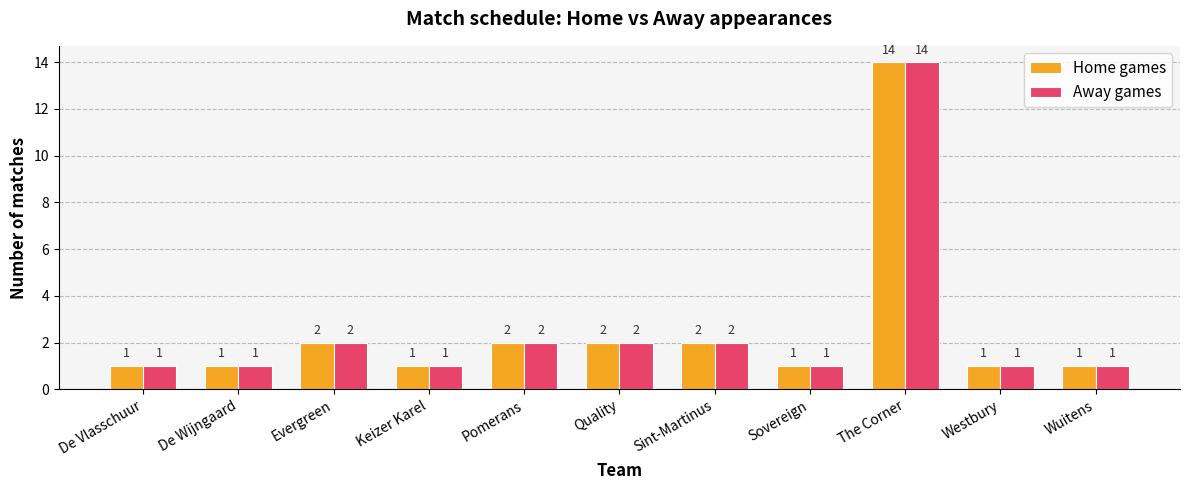

How many bars are there in each group?

2